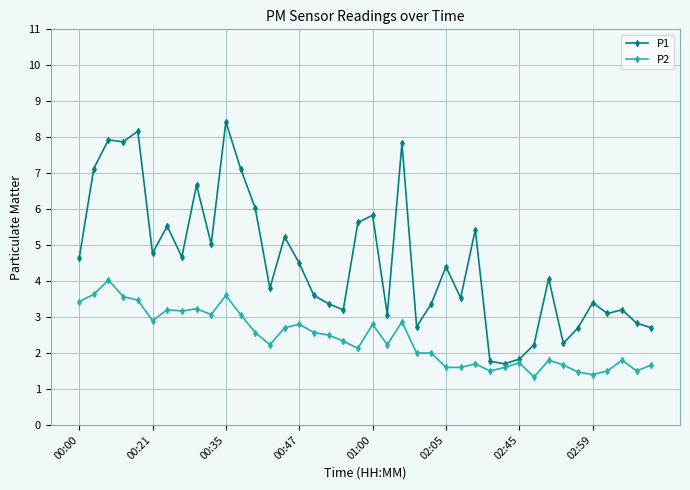

How many categories are shown in the chart?

40